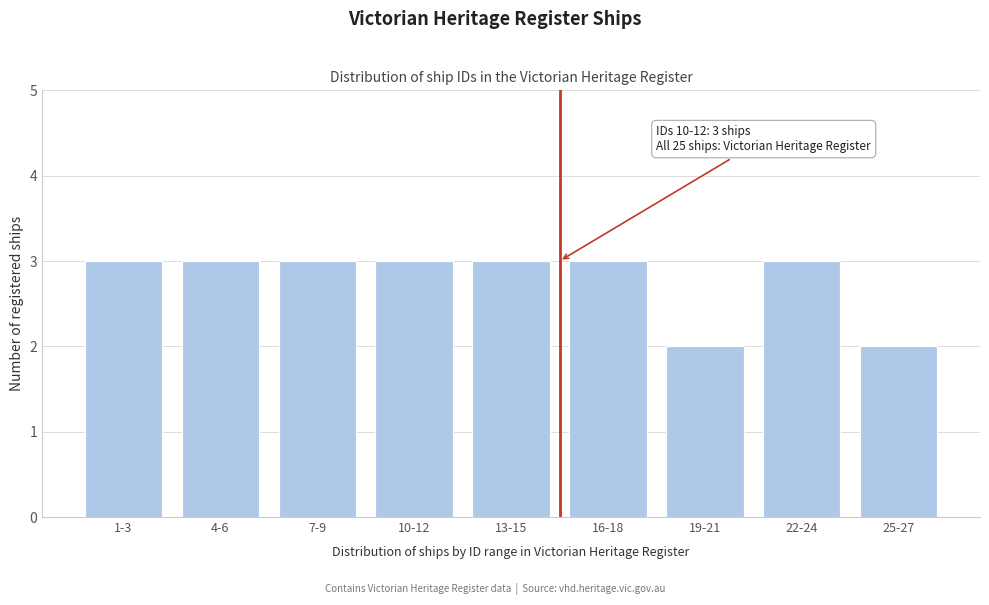

Reading left to right, list all the values displayed in this chart.

1-3=3	4-6=3	7-9=3	10-12=3	13-15=3	16-18=3	19-21=2	22-24=3	25-27=2